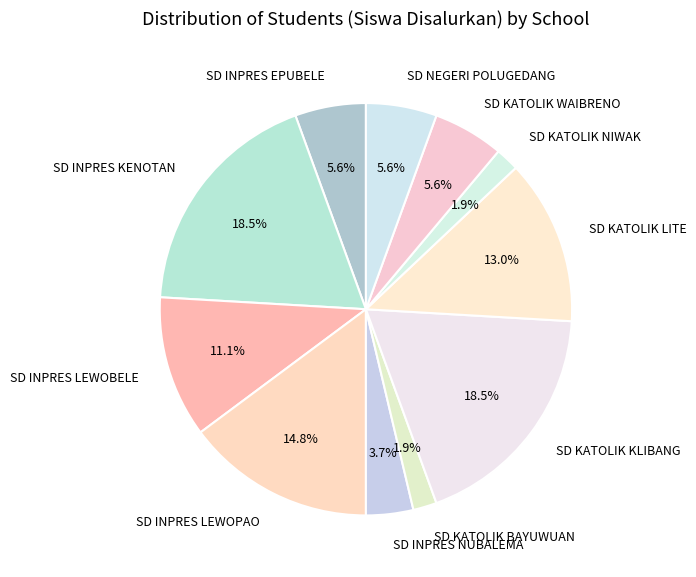

How much of the chart is everything except SD INPRES LEWOPAO?

85.2%